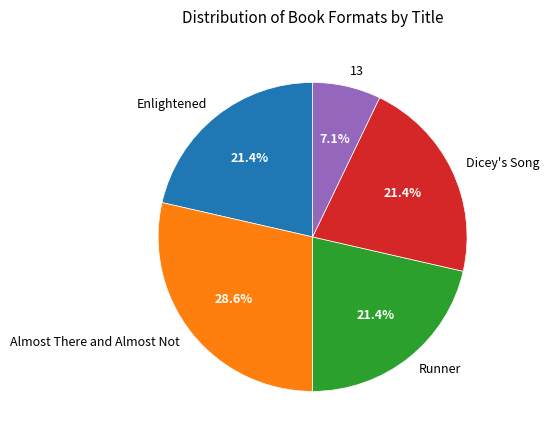

Do 13 and Enlightened together represent more than half of the pie?

No